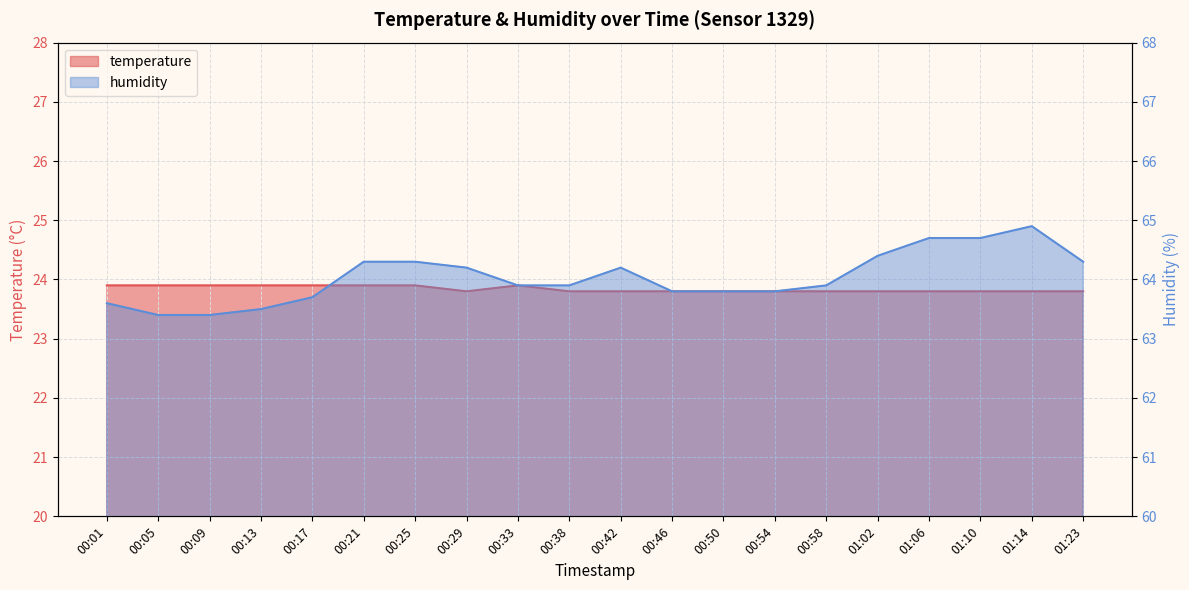

Which category has the highest value across all series?

01:14